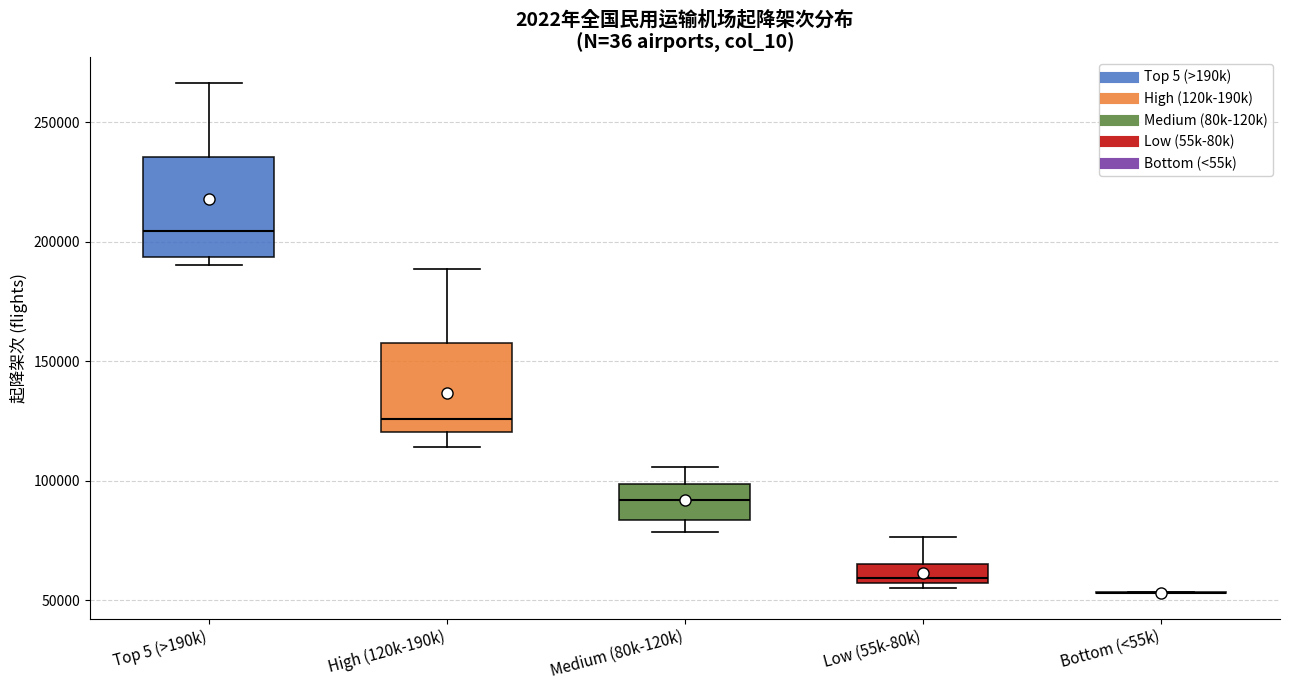

Reading left to right, read every box against the y-axis: the position of its median line, the range the box covers, and the ends of its whiskers. The values are not printed on the chart, so give them approximately, as read against the axis.

Top 5 (>190k): median 205000, box 195000 to 235000, whiskers 190000 to 265000
High (120k-190k): median 125000, box 120000 to 160000, whiskers 115000 to 190000
Medium (80k-120k): median 90000, box 85000 to 100000, whiskers 80000 to 105000
Low (55k-80k): median 60000, box 55000 to 65000, whiskers 55000 (just below the box's lower edge) to 75000
Bottom (<55k): box collapsed to a line at 55000, whiskers 55000 to 55000